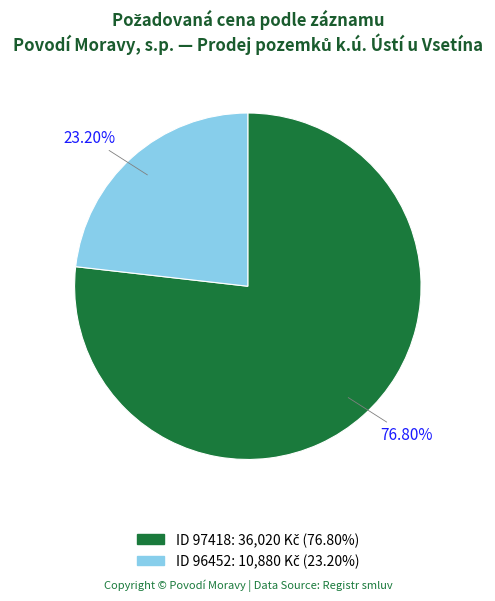

Which slice represents more than half of the pie?

97418